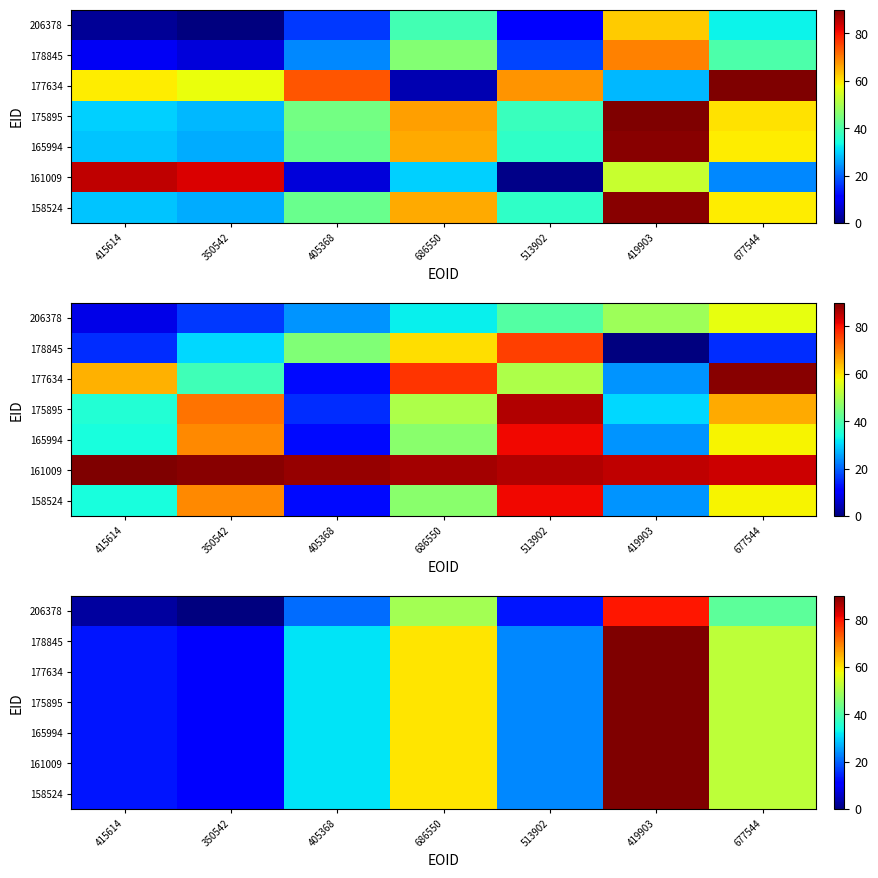

Which has a higher value, 686550 or 677544?

686550